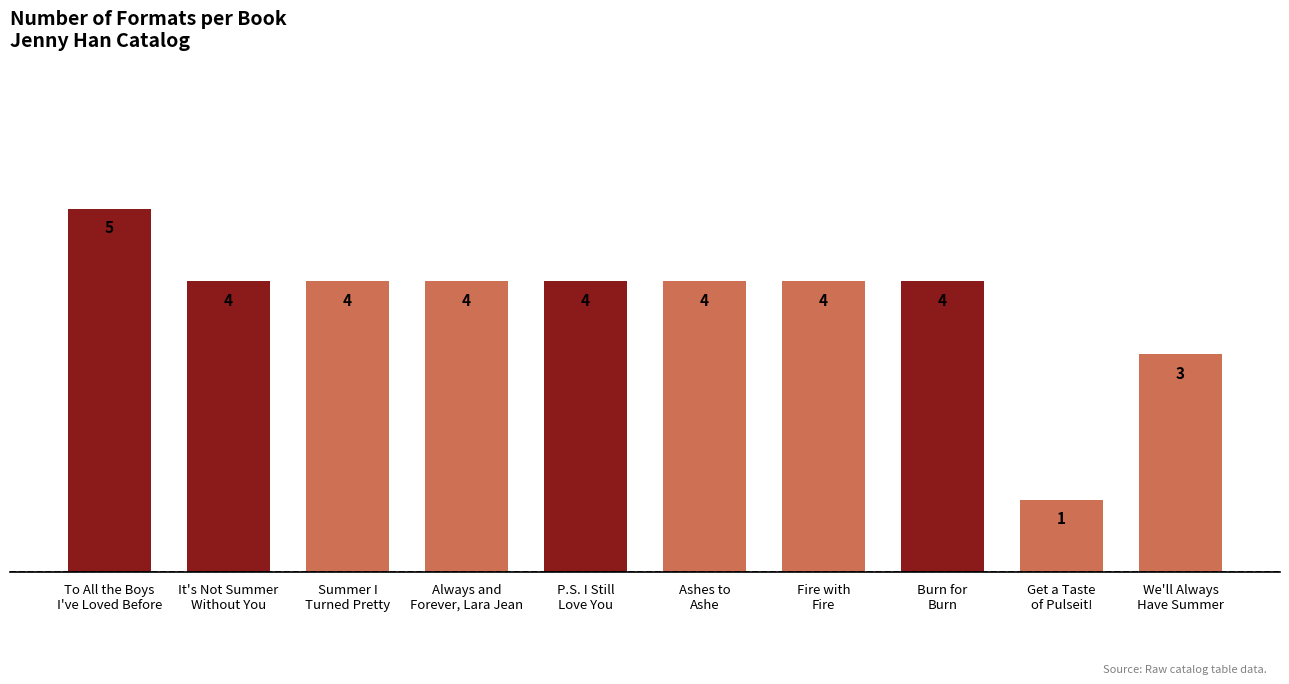

How many values are between 4 and 5?

8